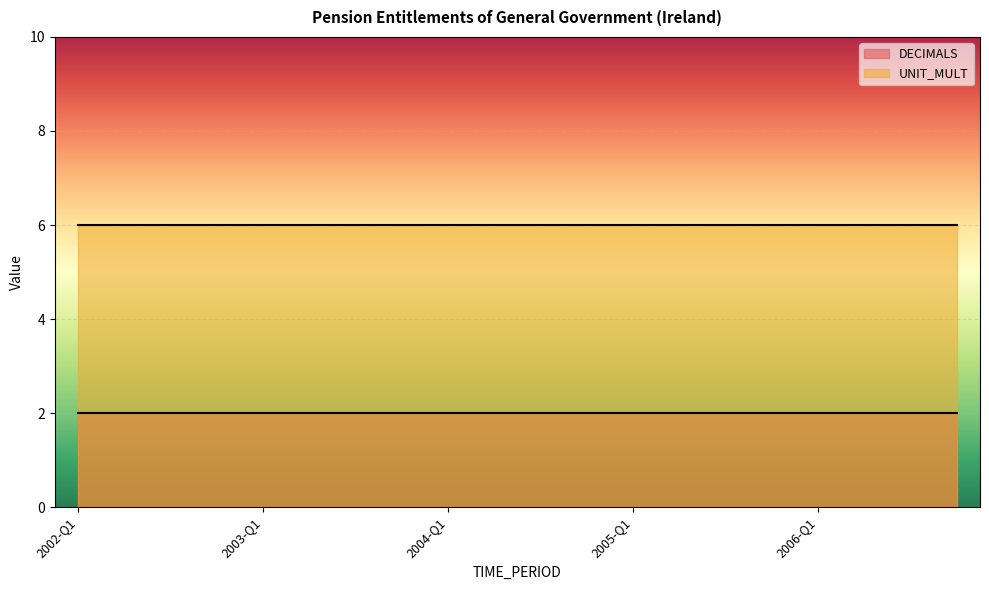

Which series changed the most between 2002-Q4 and 2004-Q4?

DECIMALS